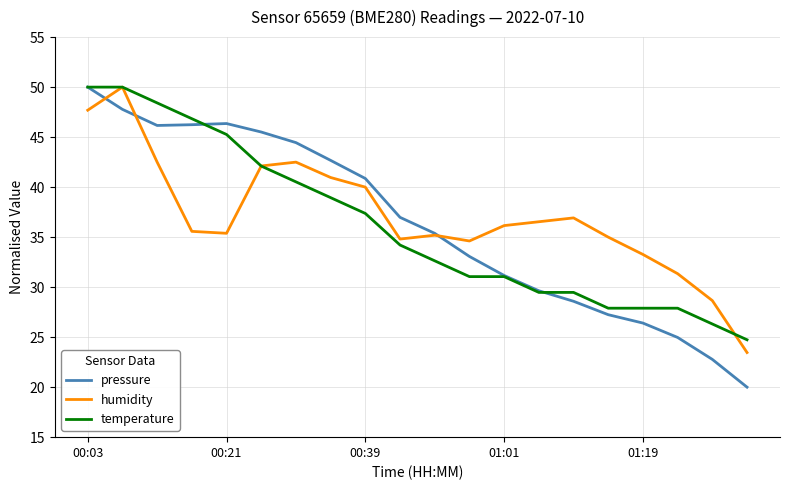

What is the maximum value for temperature?

50.0